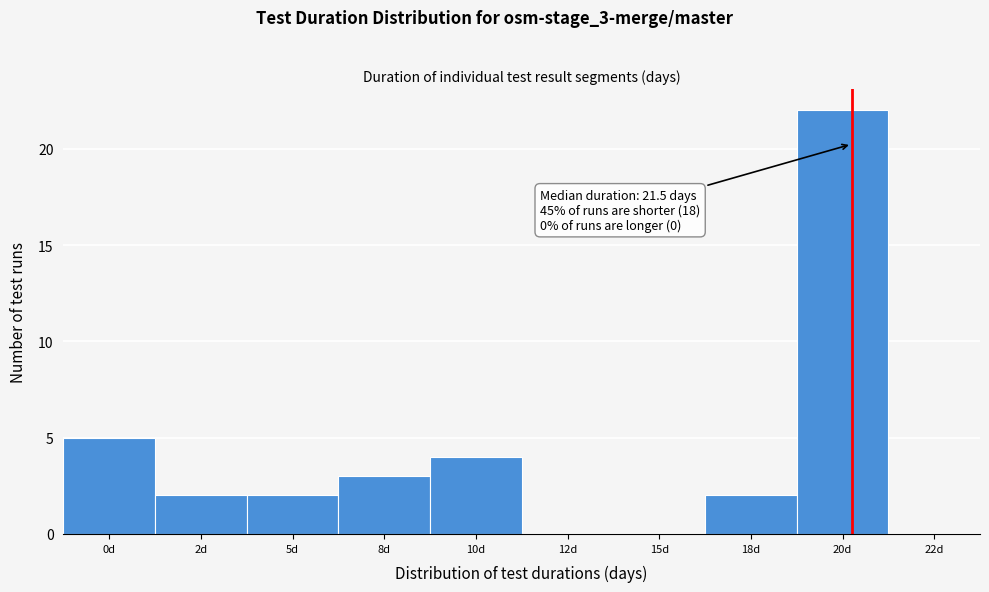

Reading left to right, list all the values displayed in this chart.

0d=5	2d=2	5d=2	8d=3	10d=4	12d=0	15d=0	18d=2	20d=22	22d=0